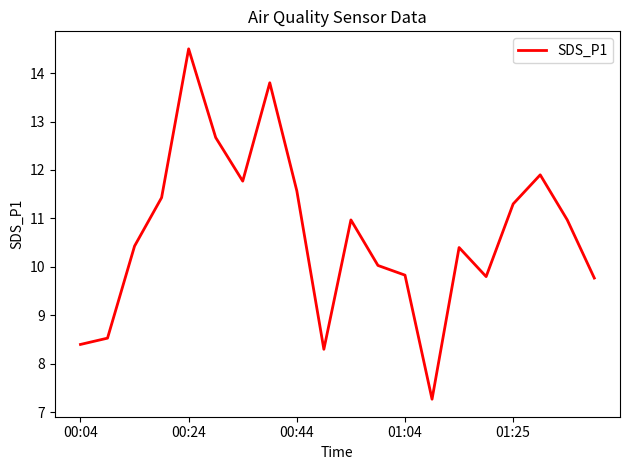

How many lines are shown in the chart?

1